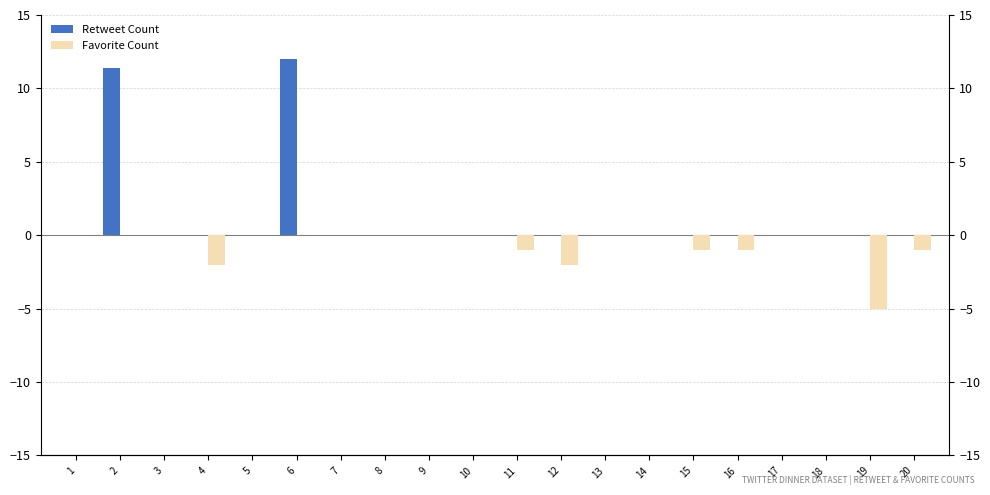

Is the value of Favorite Count at 14 greater than the value of Retweet Count at 12?

No